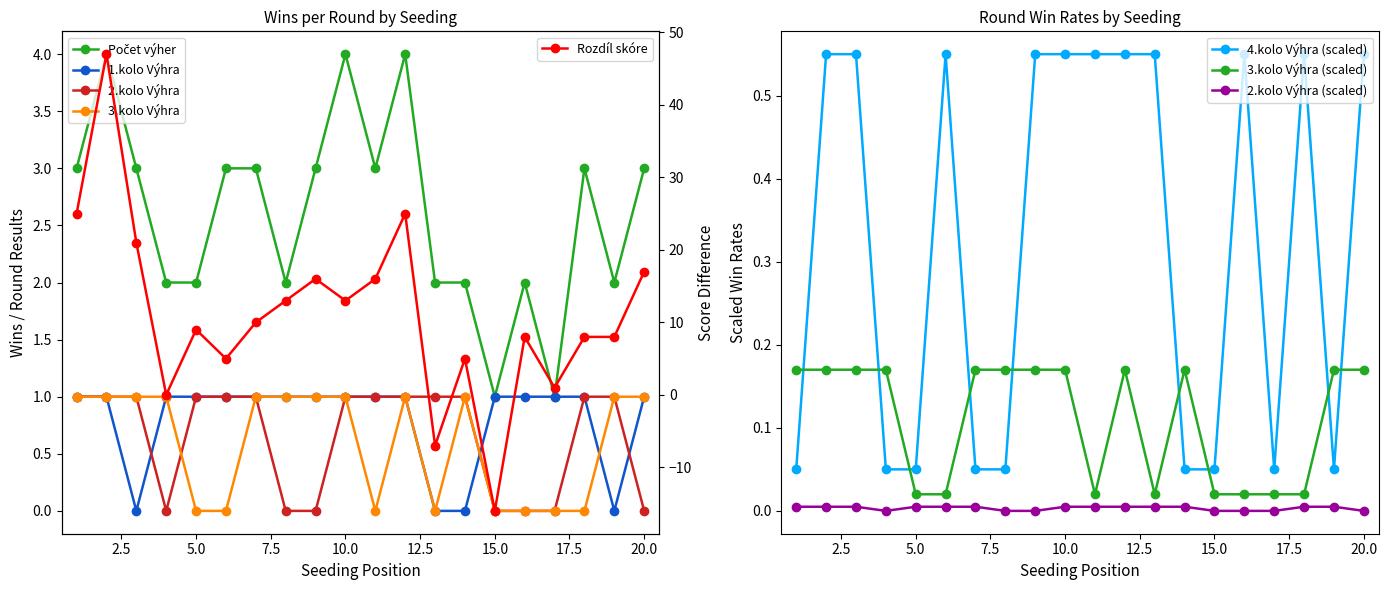

The value of 4.kolo Výhra (scaled) at 20.0 is 0.9. True or false?

False